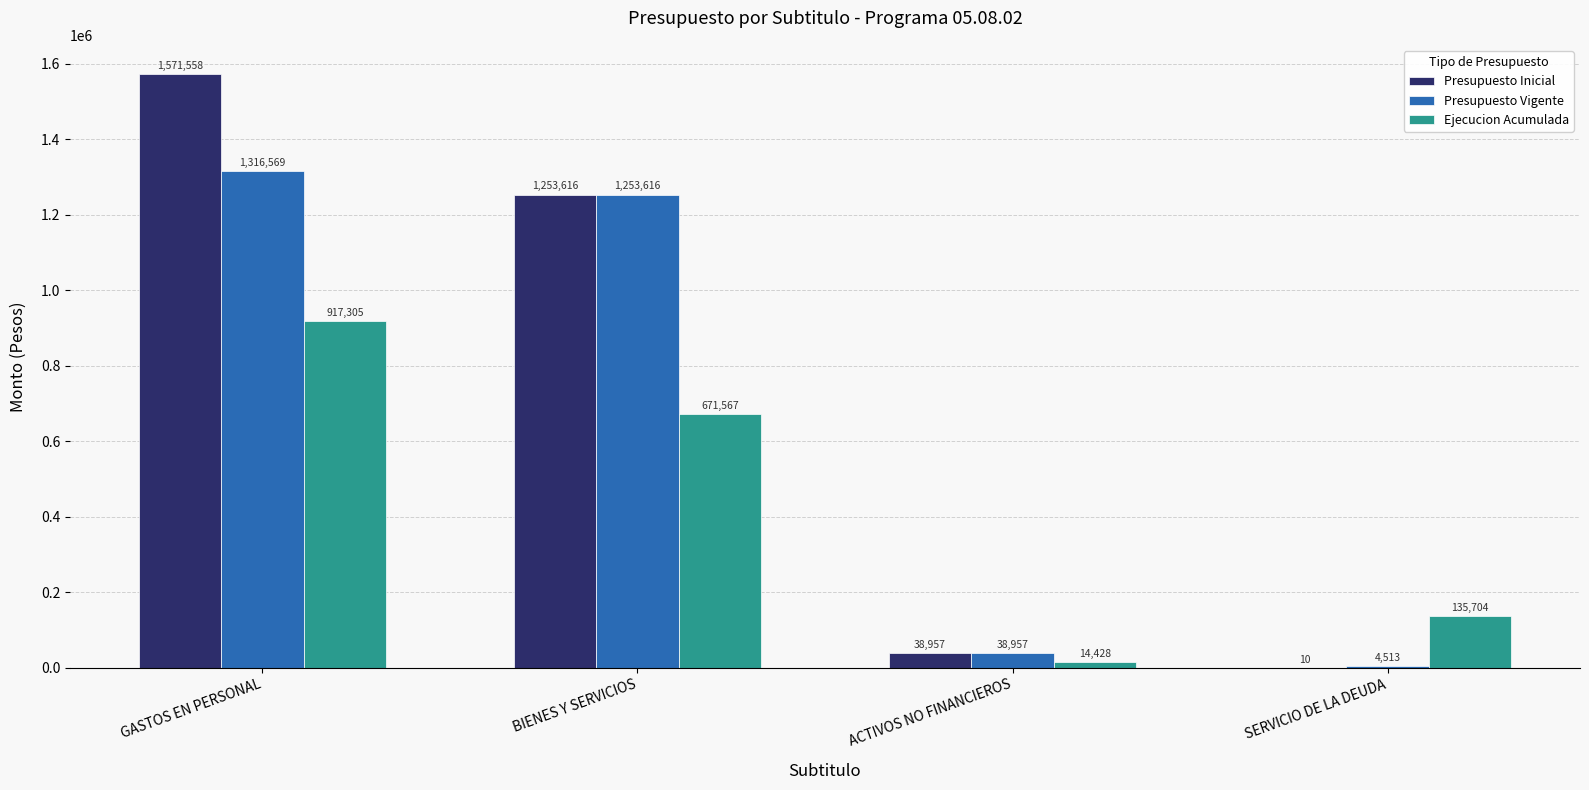

What is the sum of the Presupuesto Inicial values at BIENES Y SERVICIOS and GASTOS EN PERSONAL?

2825174